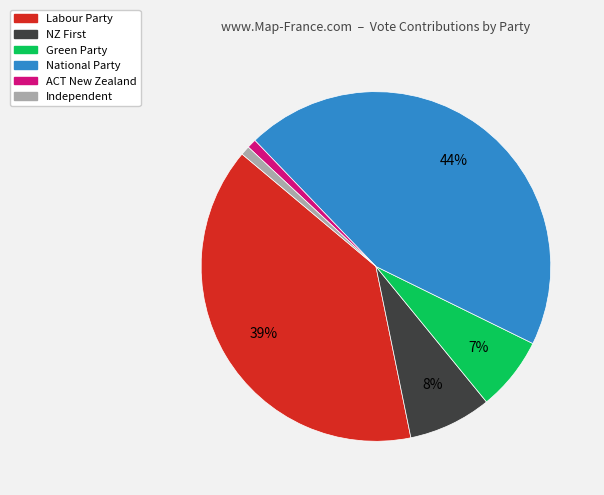

Which has a higher value, Green Party or ACT New Zealand?

Green Party